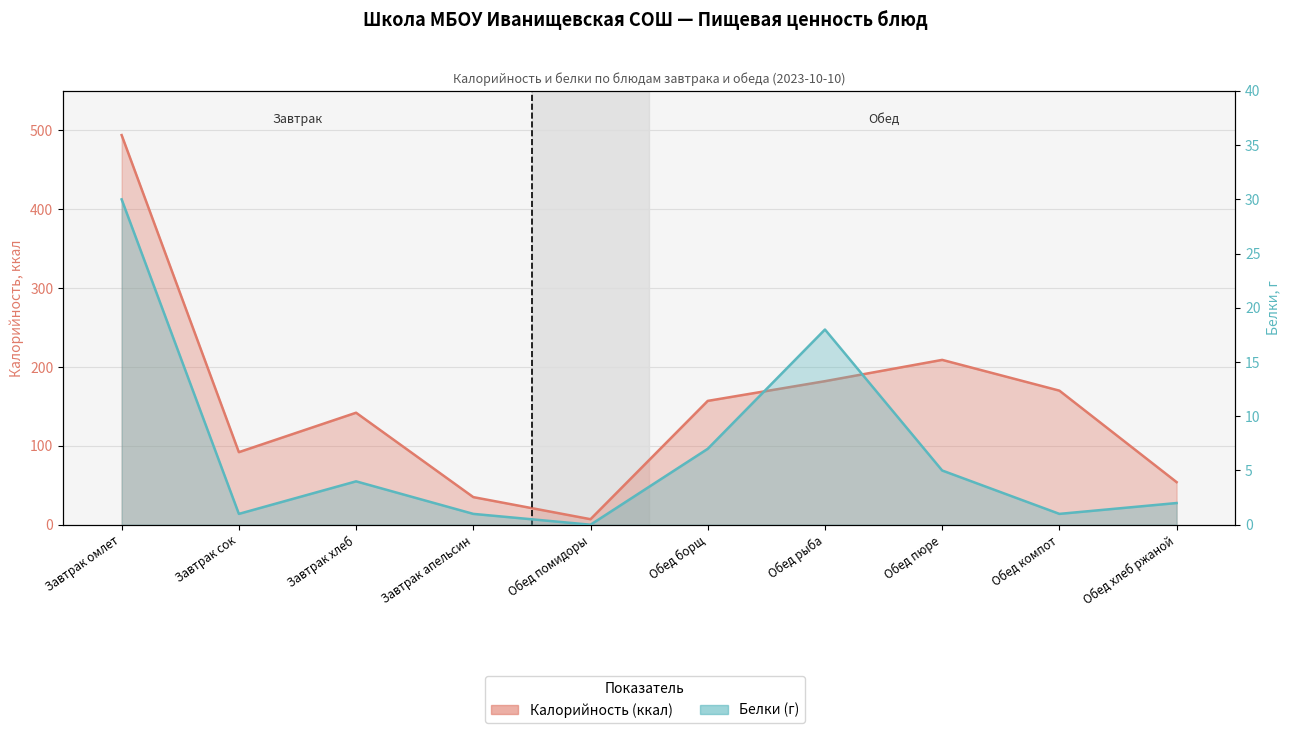

List the labels in order of Белки value, largest first.

Завтрак омлет, Обед рыба, Обед борщ, Обед пюре, Завтрак хлеб, Обед хлеб ржаной, Завтрак сок, Завтрак апельсин, Обед компот, Обед помидоры